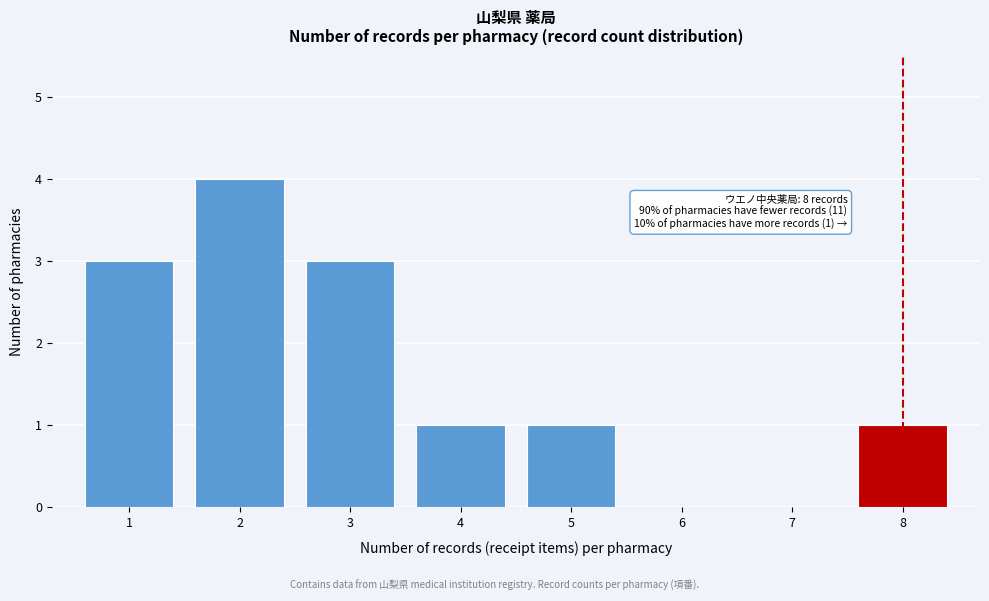

Reading right to left, list all the values displayed in this chart.

8=1	7=0	6=0	5=1	4=1	3=3	2=4	1=3